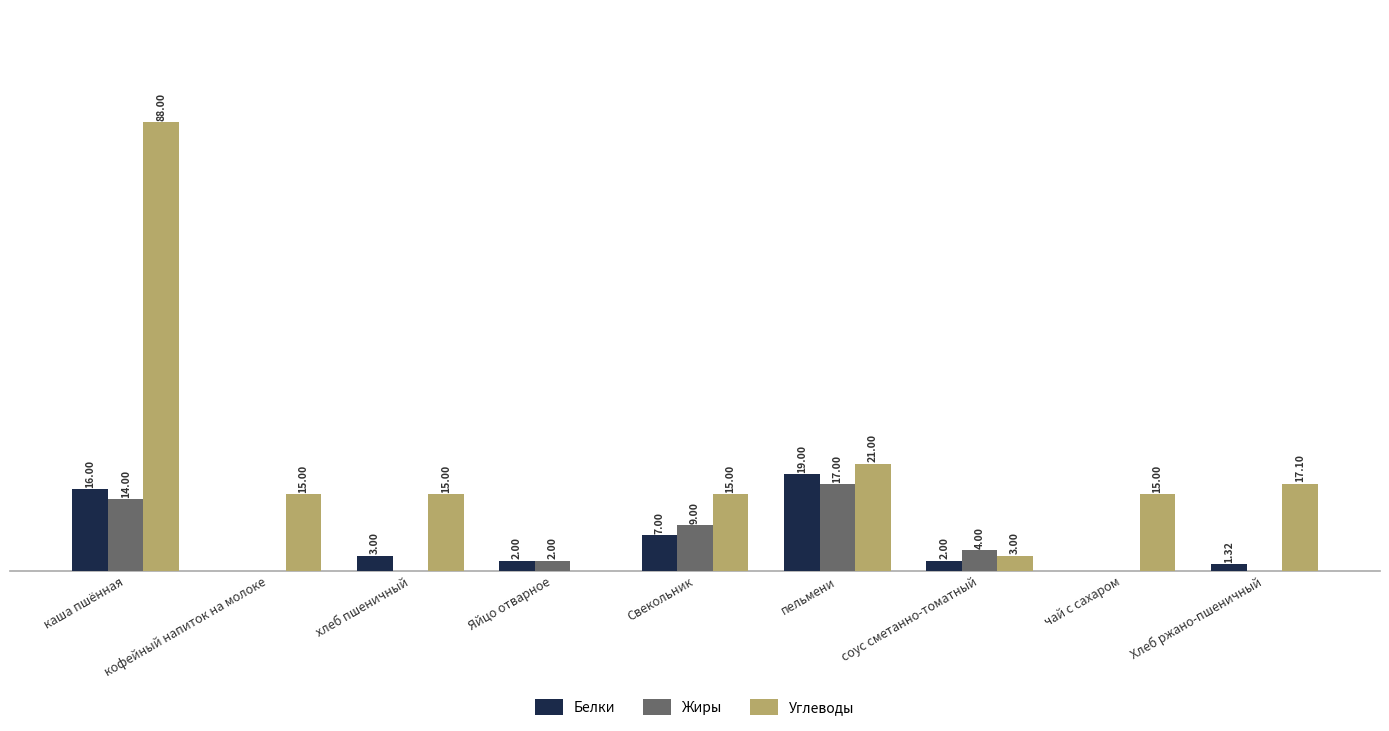

Is the value of Белки at каша пшённая greater than the value of Жиры at каша пшённая?

Yes